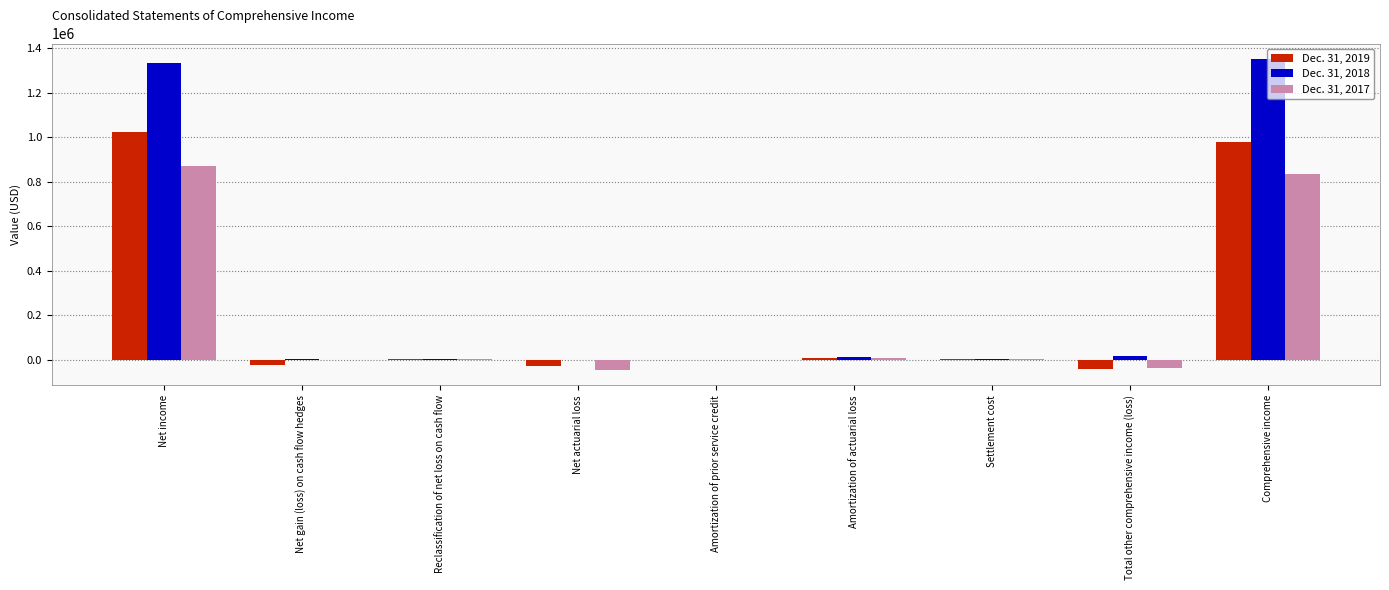

What is the total value across all series at Net income?

3224305